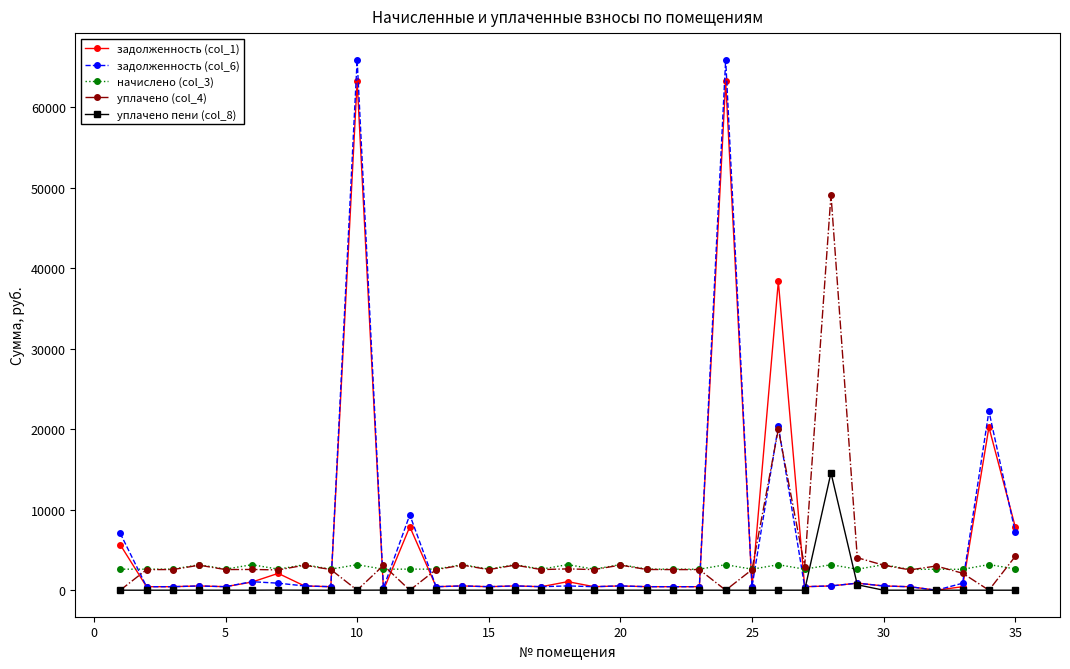

What is the greatest value displayed?

65917.3